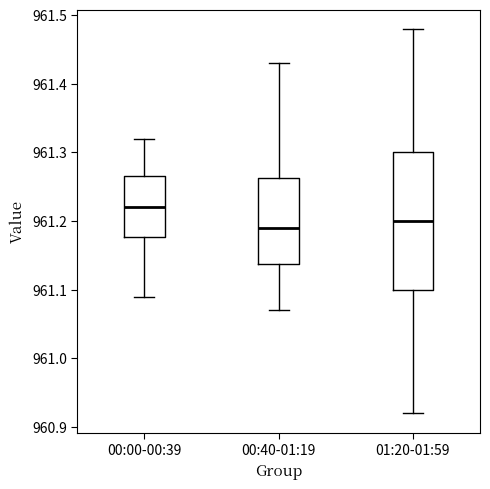

Reading left to right, read every box against the y-axis: the position of its median line, the range the box covers, and the ends of its whiskers. The values are not printed on the chart, so give them approximately, as read against the axis.

00:00-00:39: median 961.22, box 961.18 to 961.27, whiskers 961.09 to 961.32
00:40-01:19: median 961.19, box 961.14 to 961.26, whiskers 961.07 to 961.43
01:20-01:59: median 961.20, box 961.10 to 961.30, whiskers 960.92 to 961.48